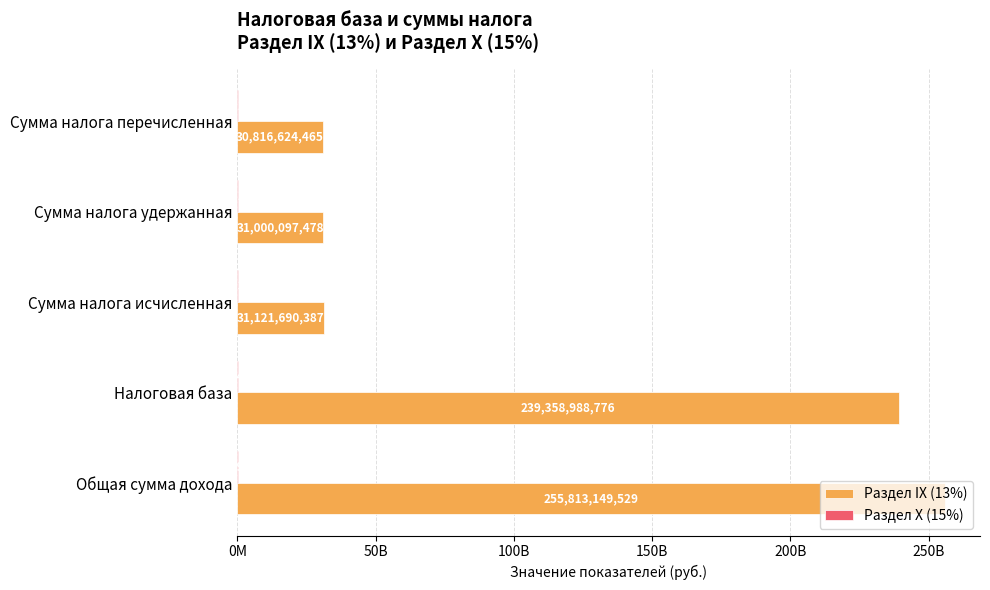

What is the value of the Раздел X (15%) bar at the 5th from the left?

12801449